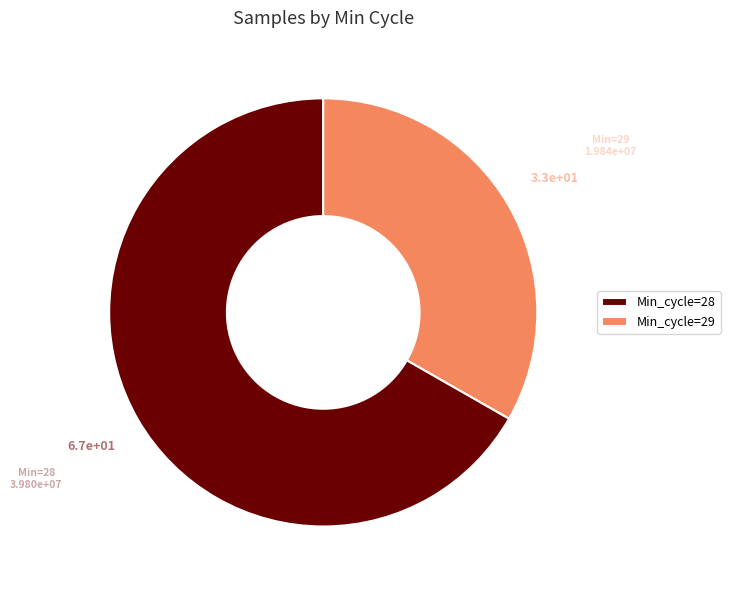

Rank the categories by value from highest to lowest.

Min_cycle=28, Min_cycle=29